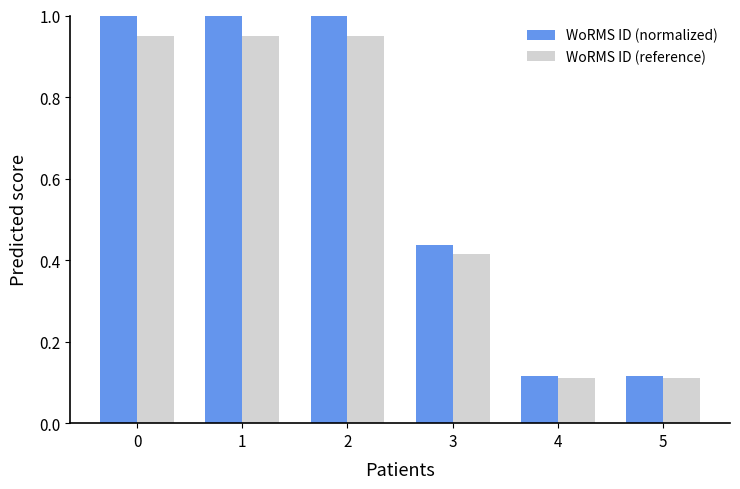

Does the chart contain any negative values?

No